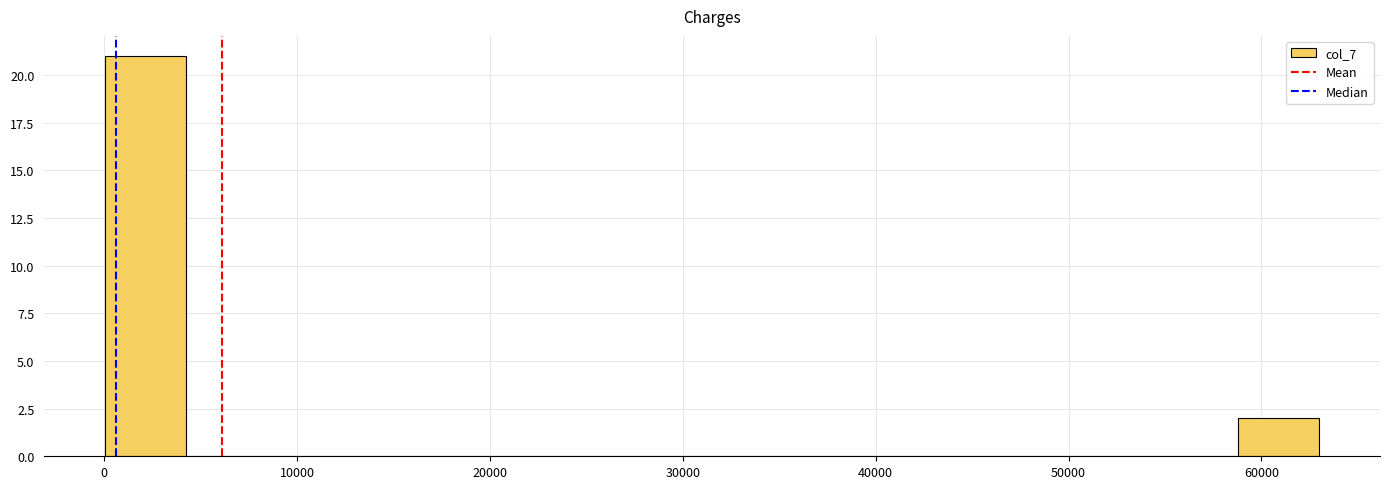

Reading left to right, transcribe this chart: for each bar, give the range it covers on the x-axis and its height. Neither the bar edges nor the heights are printed on the chart, so give them approximately, as read against the axes.

0 to 4000: 21
4000 to 8000: 0
8000 to 13000: 0
13000 to 17000: 0
17000 to 21000: 0
21000 to 25000: 0
25000 to 29000: 0
29000 to 34000: 0
34000 to 38000: 0
38000 to 42000: 0
42000 to 46000: 0
46000 to 50000: 0
50000 to 55000: 0
55000 to 59000: 0
59000 to 63000: 2